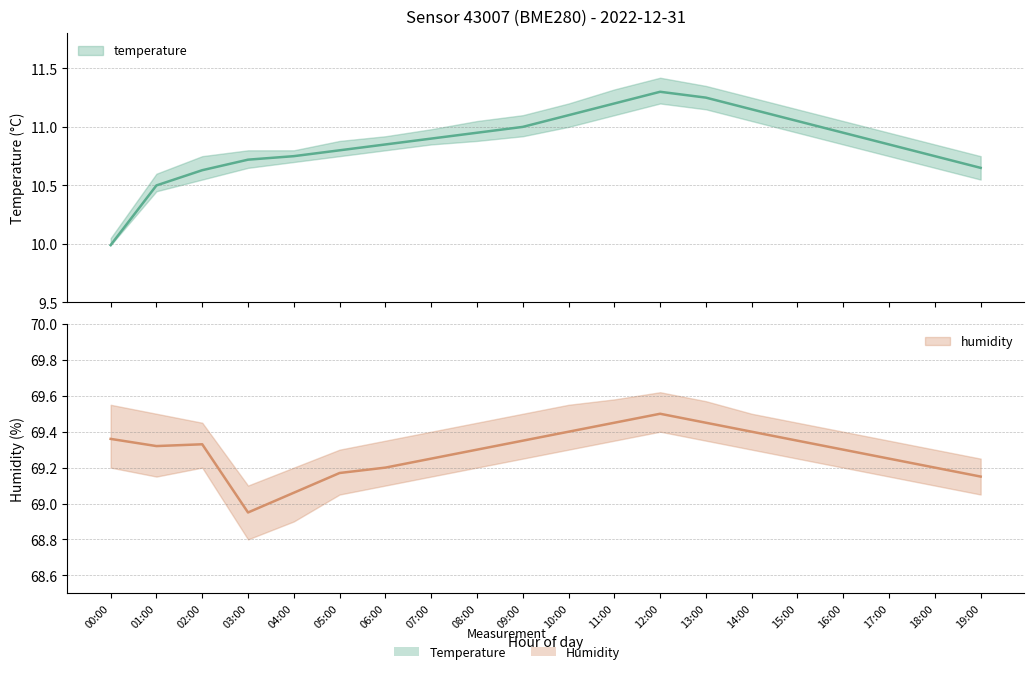

List the series in order of their overall mean, lowest first.

temperature, humidity